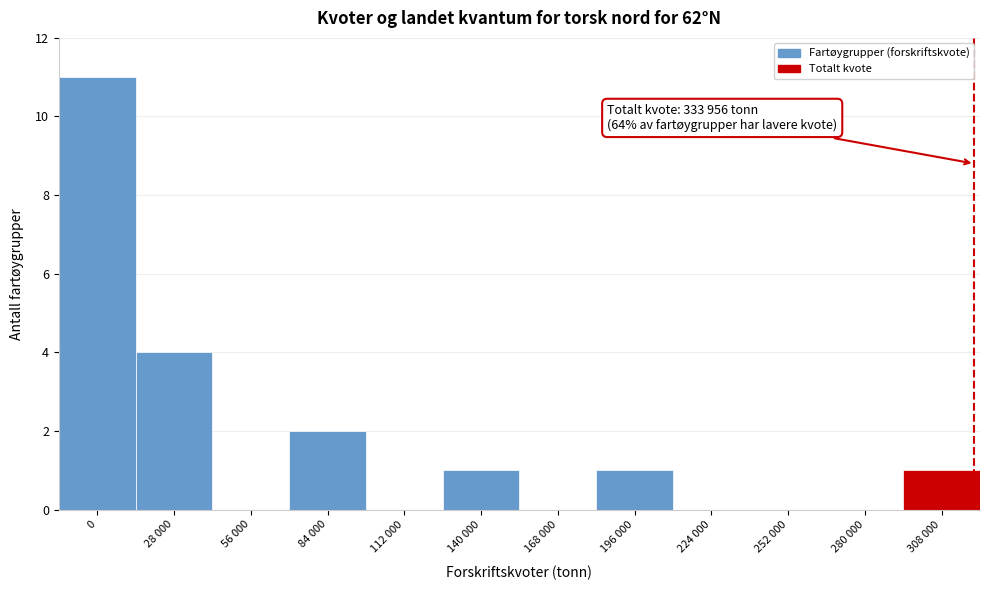

Reading right to left, transcribe all the data shown in this chart.

308 000=1	280 000=0	252 000=0	224 000=0	196 000=1	168 000=0	140 000=1	112 000=0	84 000=2	56 000=0	28 000=4	0=11